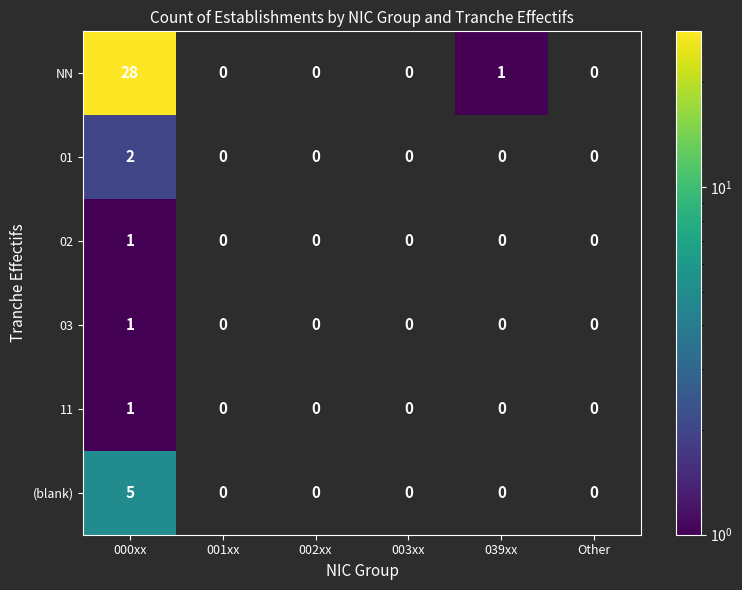

Which category has the highest value across all series?

000xx